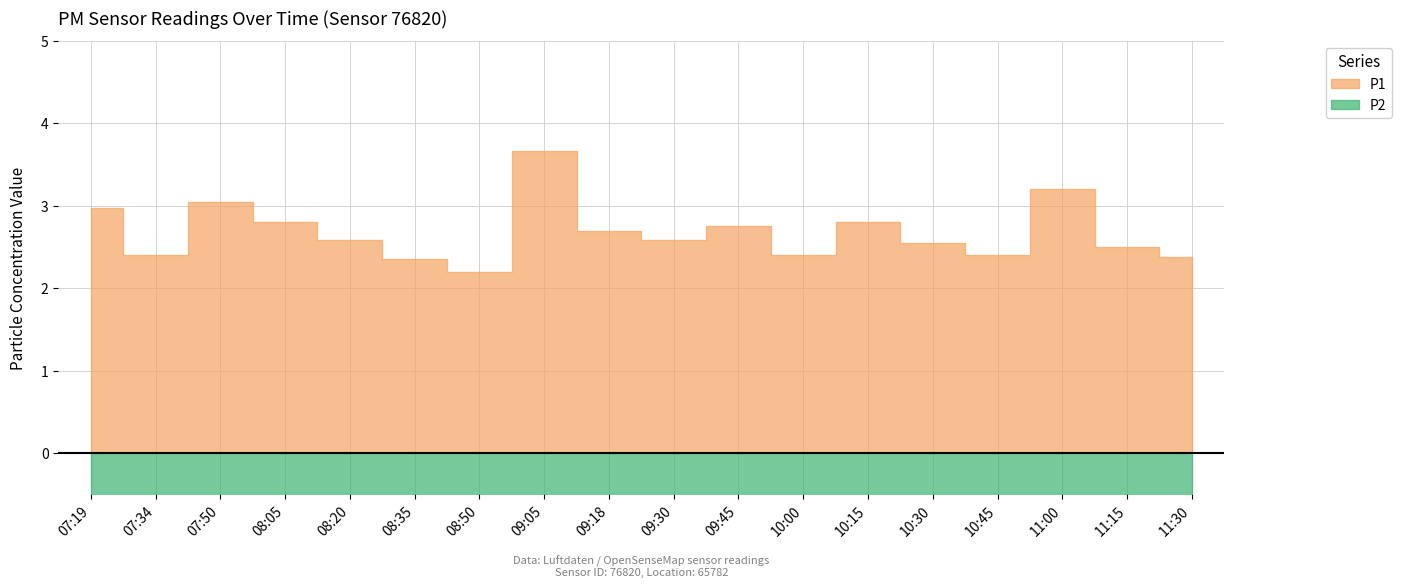

In P1, how many points are lower than both neighbors (excluding endpoints)?

5